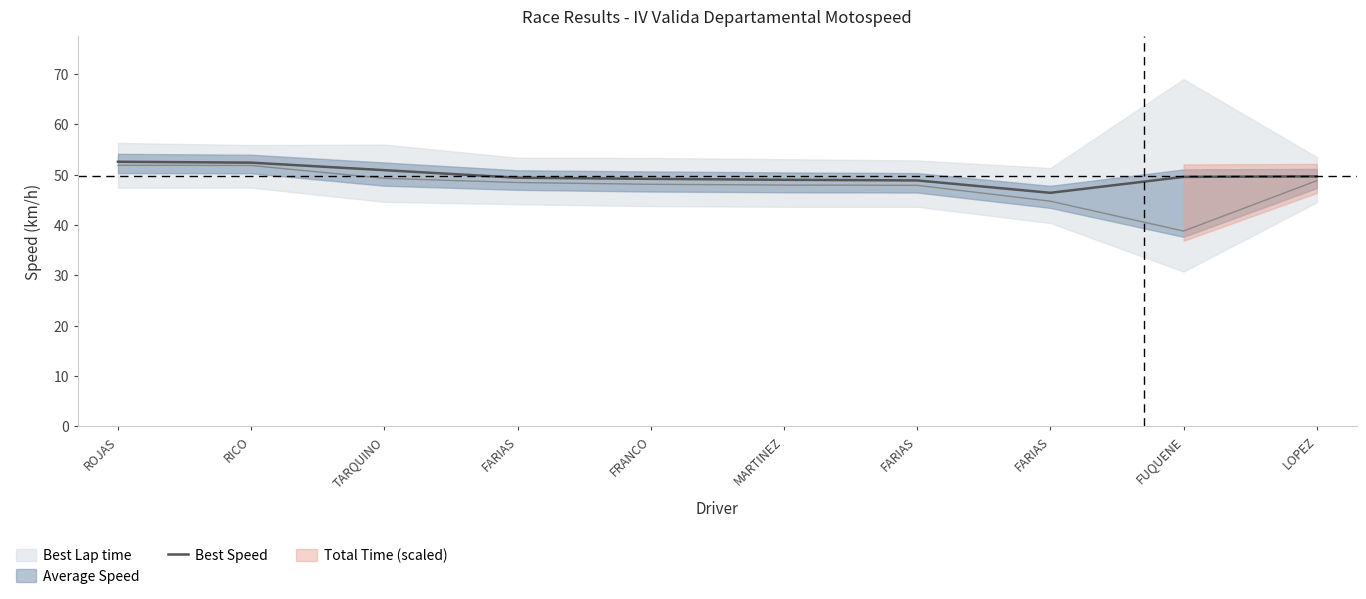

Where is the first local minimum?

FARIAS